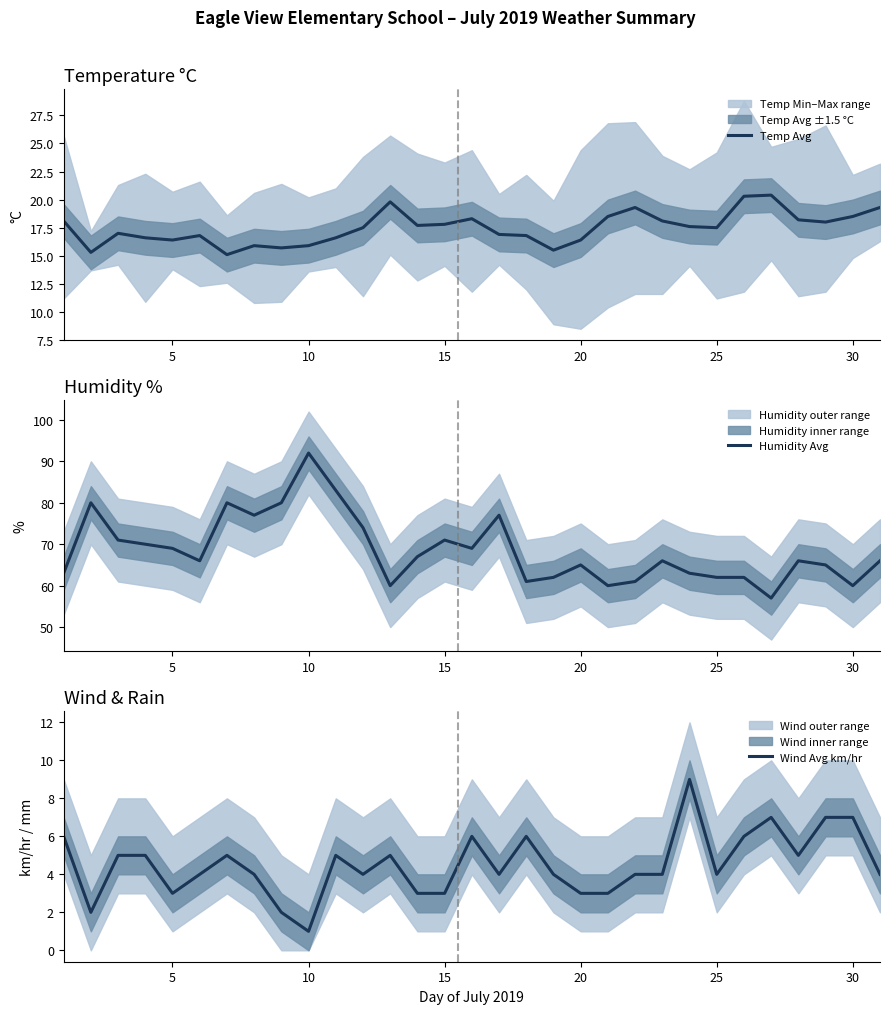

True or false: Wind Avg km/hr has a value of 5.7 at 35.

False